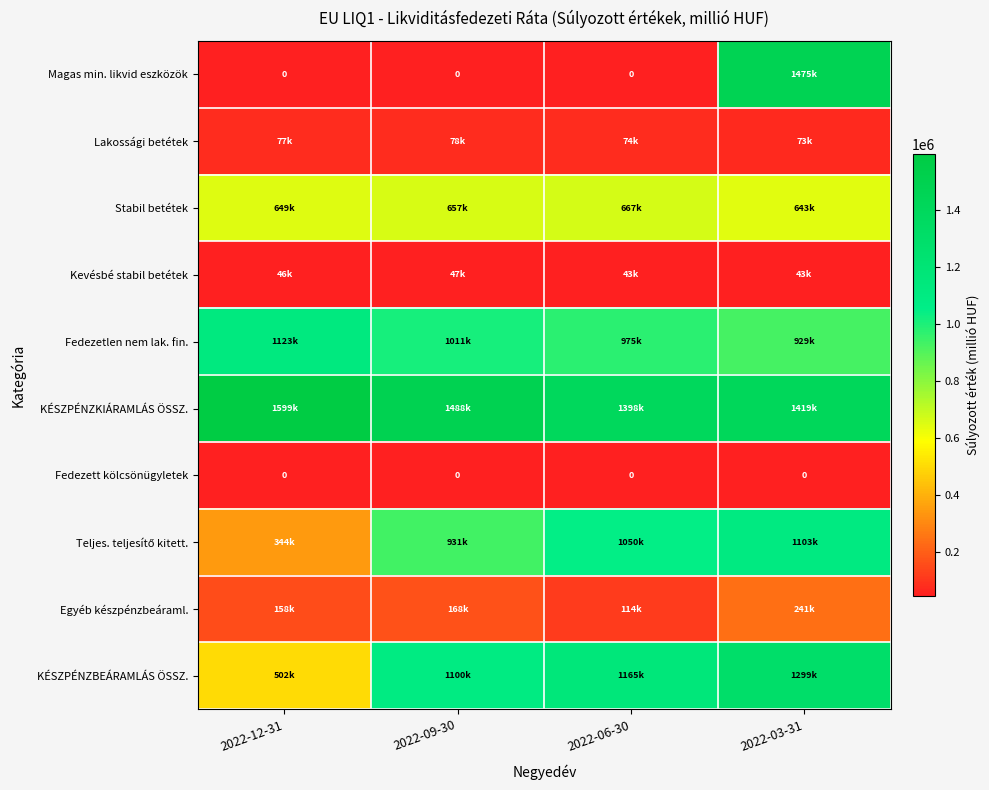

Which category has the highest value in the Stabil betétek series?

2022-06-30